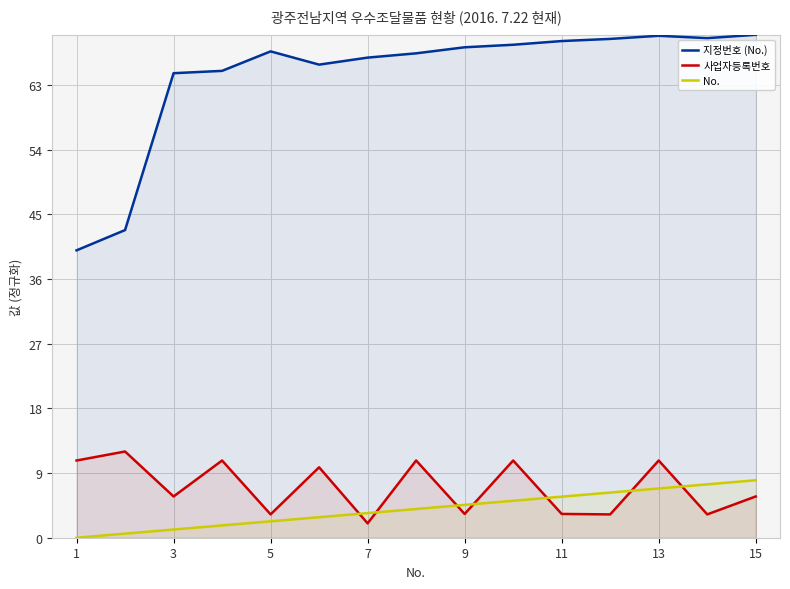

The value of 지정번호 (No.) at 11 is 121.9. True or false?

False